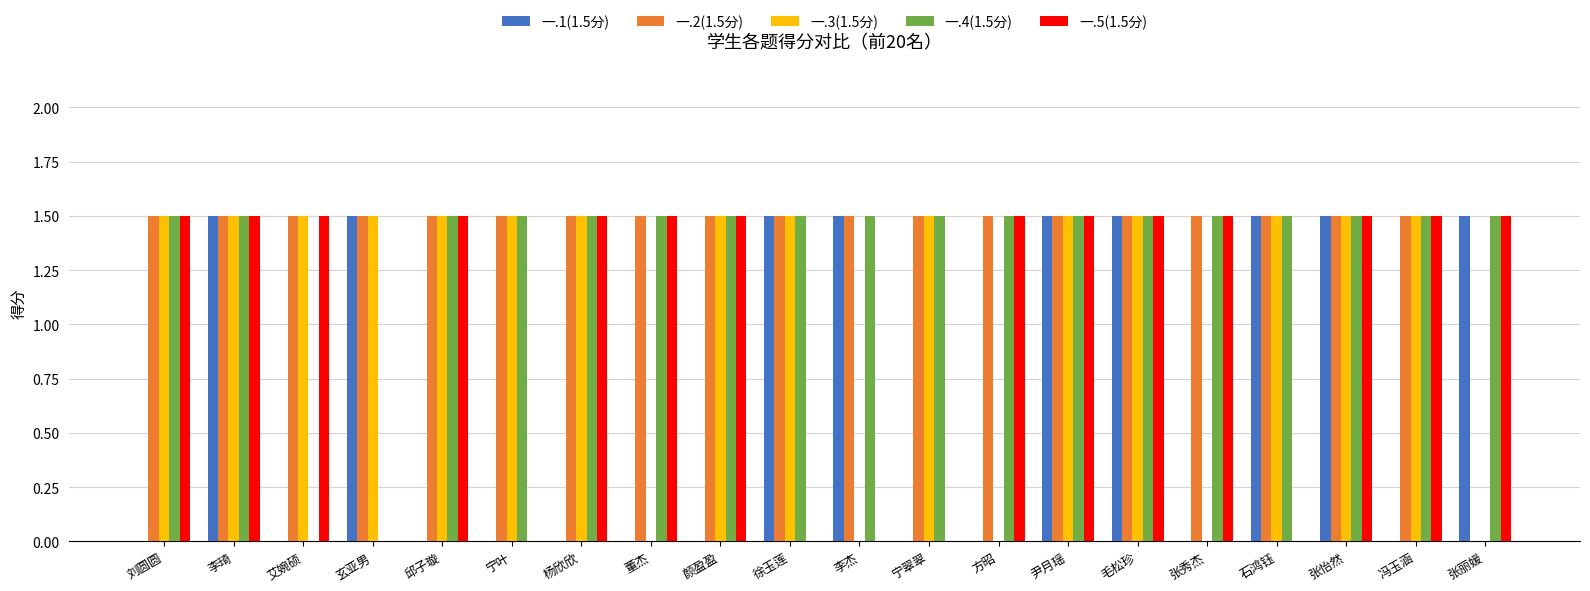

What is the sum of the 一.2(1.5分) values at 刘圆圆 and 石鸿钰?

3.0